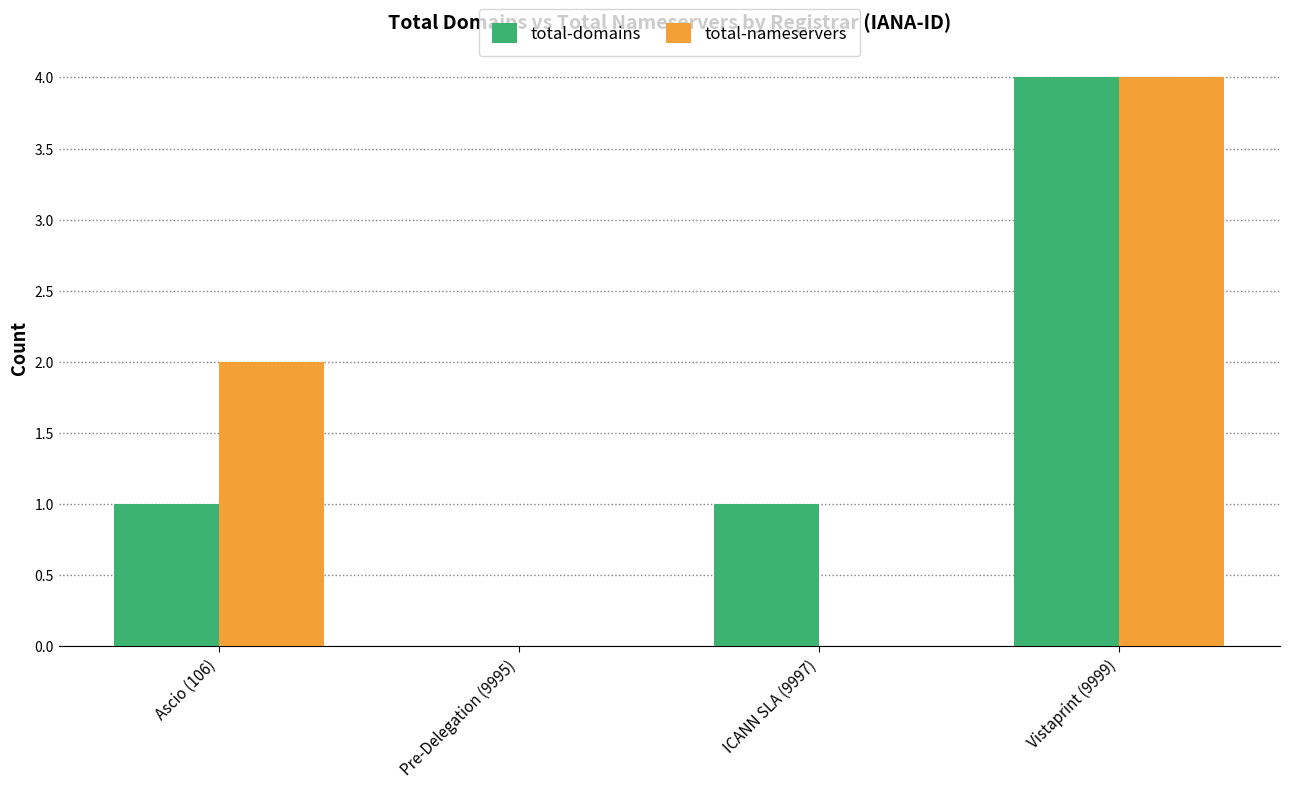

At which category is the sum across all series the highest?

Vistaprint (9999)